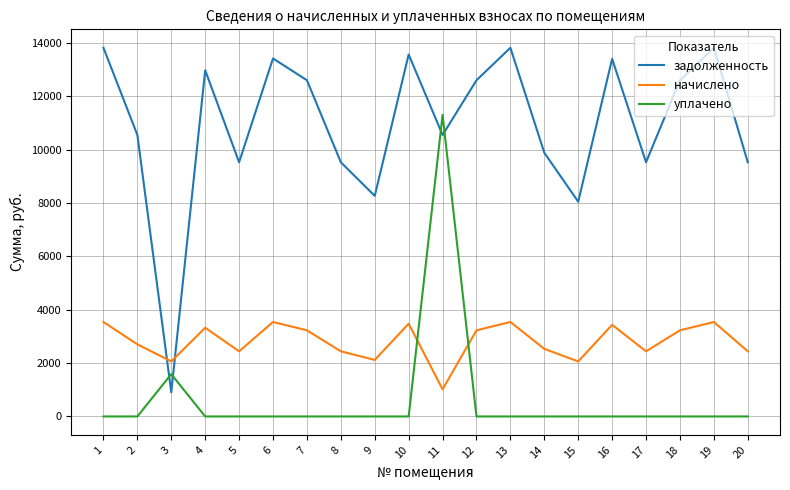

What is the difference between the уплачено values at 11 and 1?

11300.0